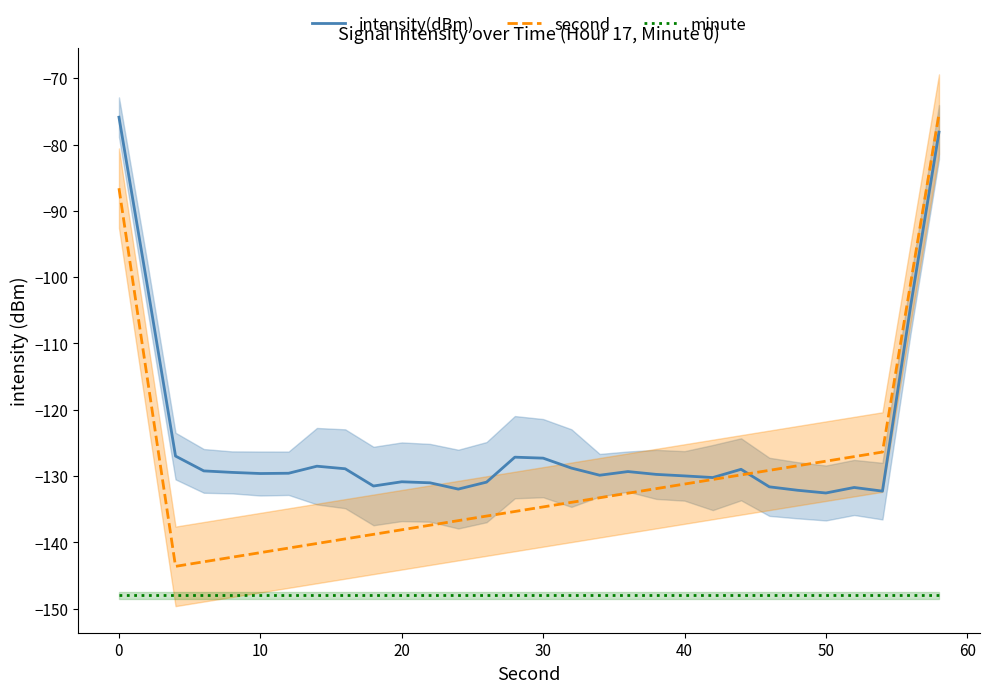

Is it true that intensity(dBm) equals -132.6 at 50?

True